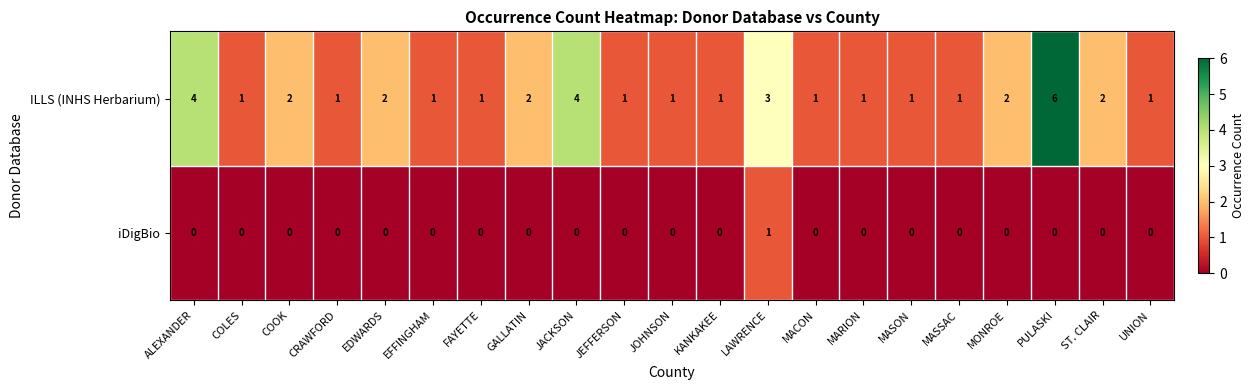

At which label is ILLS (INHS Herbarium) closest to 3?

LAWRENCE